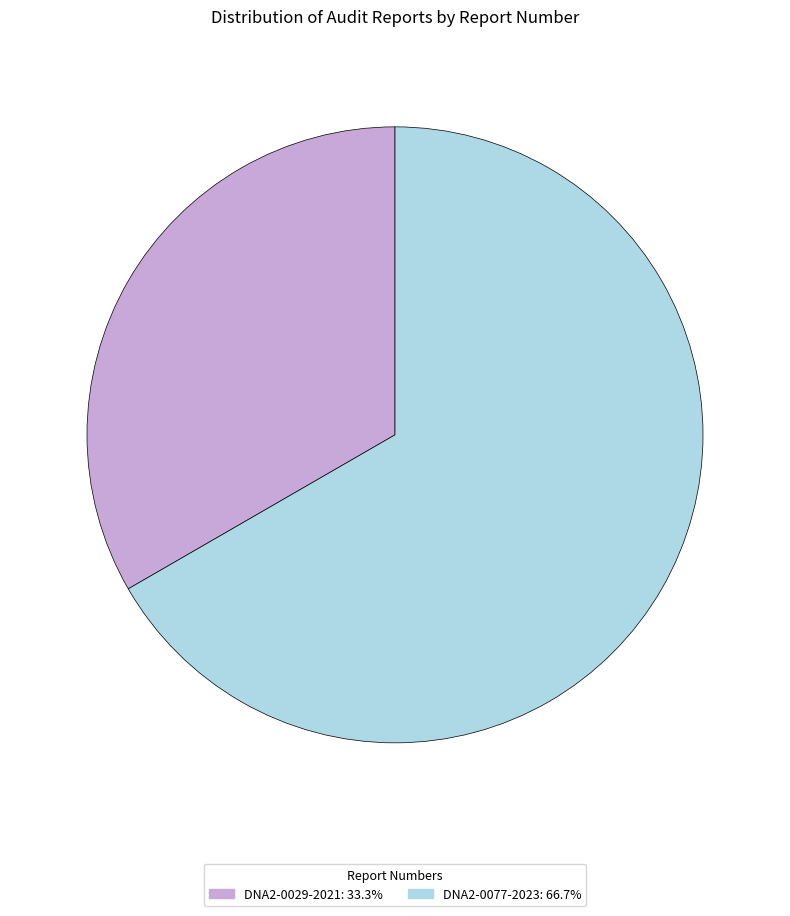

Between DNA2-0029-2021 and DNA2-0077-2023, which is larger?

DNA2-0077-2023